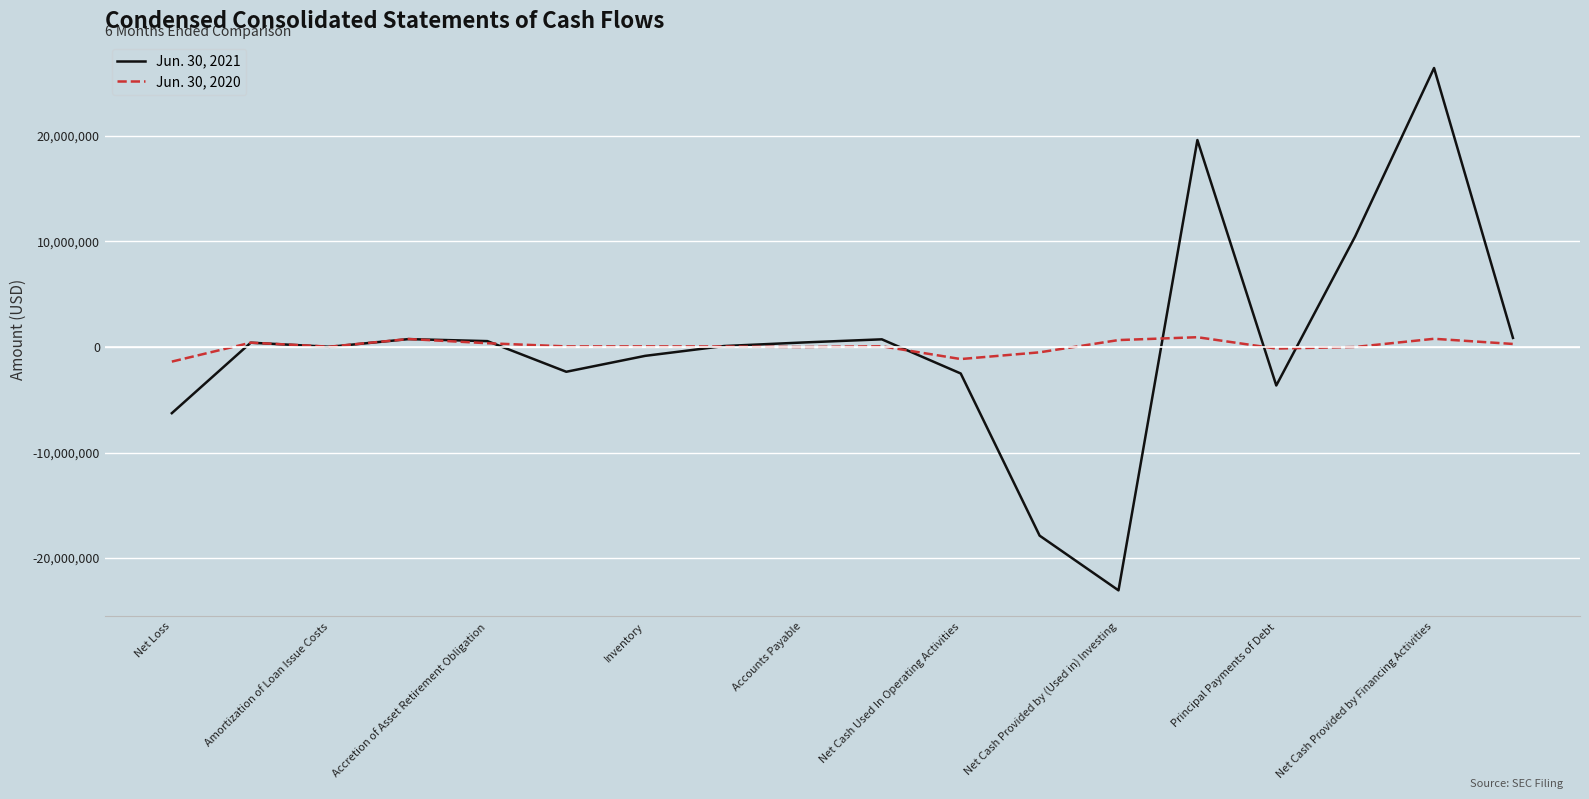

Which series has the widest spread of values?

Jun. 30, 2021